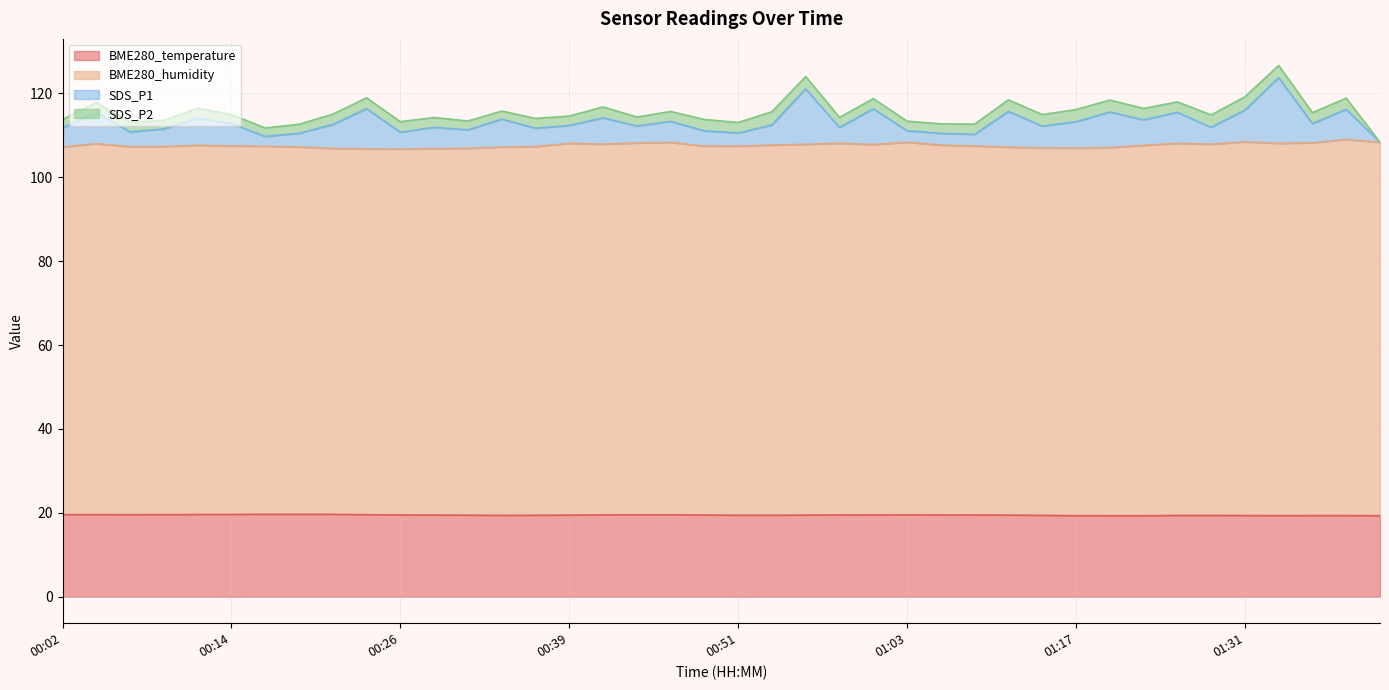

The value of BME280_humidity at 01:06 is 185.9. True or false?

False